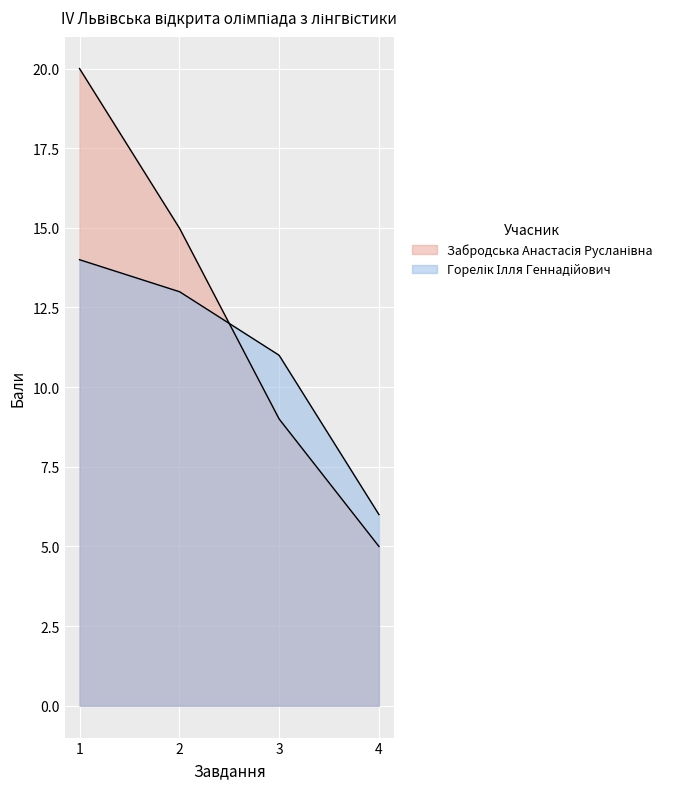

At which label does Забродська Анастасія Русланівна first exceed 15?

1